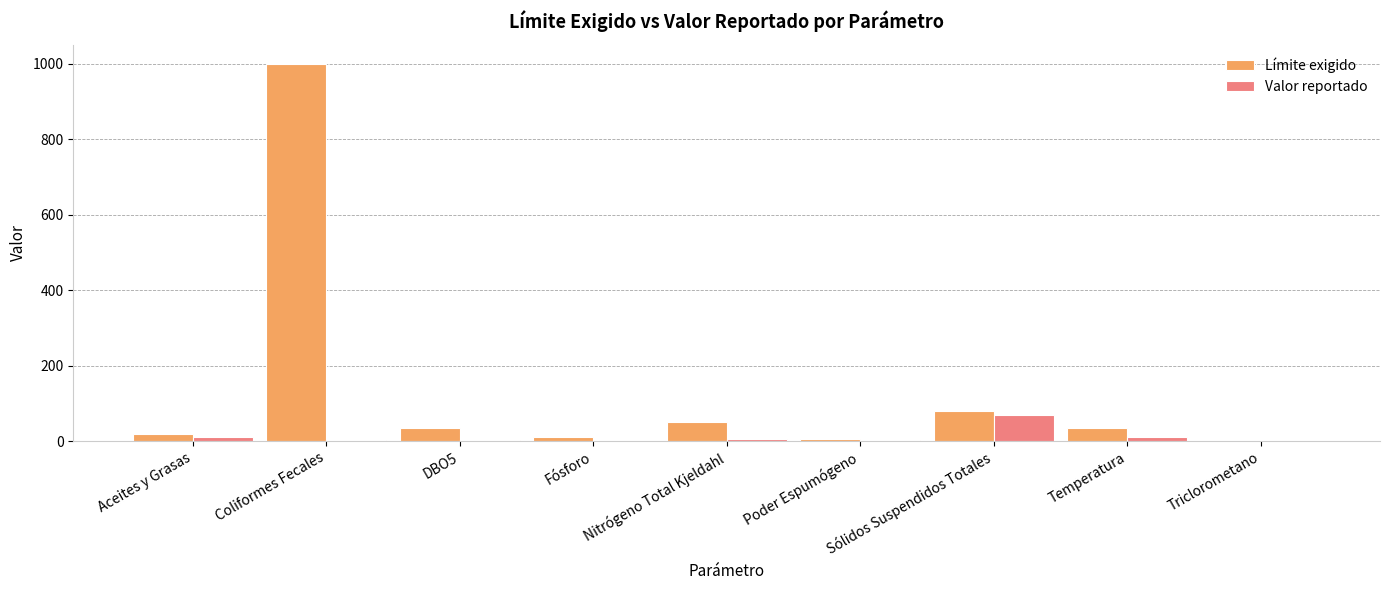

What is the highest value of the Valor reportado series?

69.0